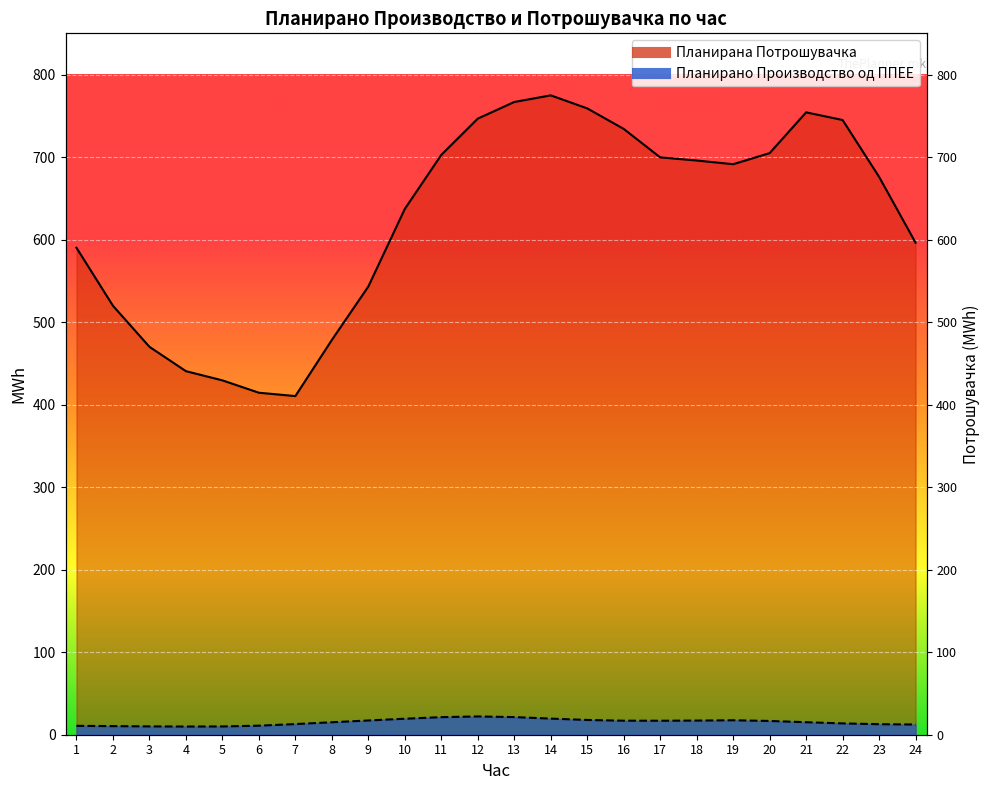

What is the value of the Планирана Потрошувачка point at the 11th from the left?

702.7